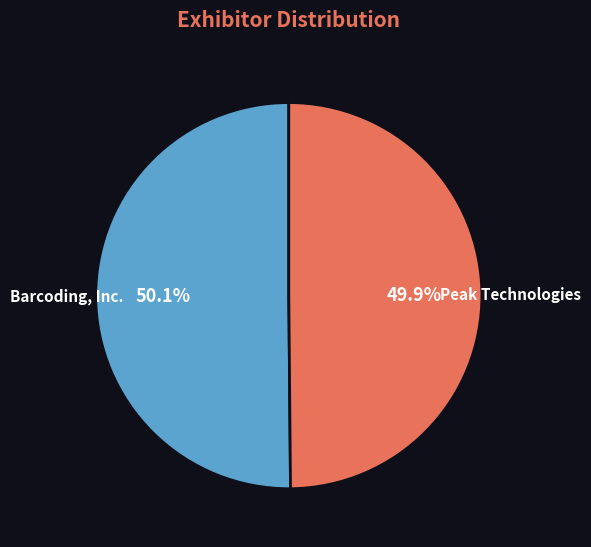

Does any single category account for the majority?

Yes